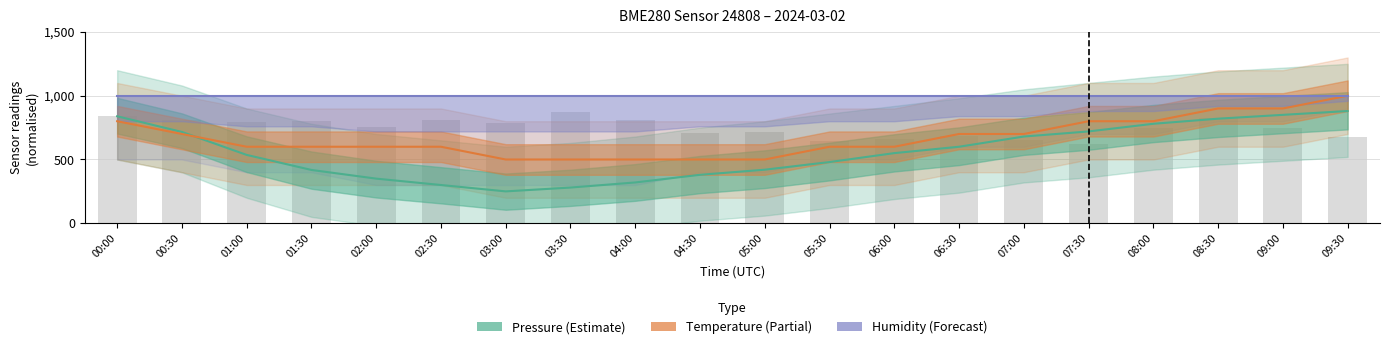

List the labels in order of Humidity (Forecast) value, largest first.

00:00, 00:30, 01:00, 01:30, 02:00, 02:30, 03:00, 03:30, 04:00, 04:30, 05:00, 05:30, 06:00, 06:30, 07:00, 07:30, 08:00, 08:30, 09:00, 09:30